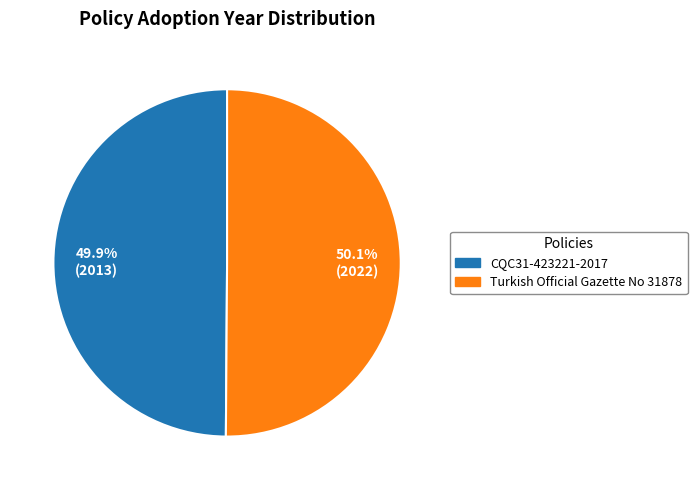

What is the ratio of the value at CQC31-423221-2017 to the value at Turkish Official Gazette No 31878?

1.0